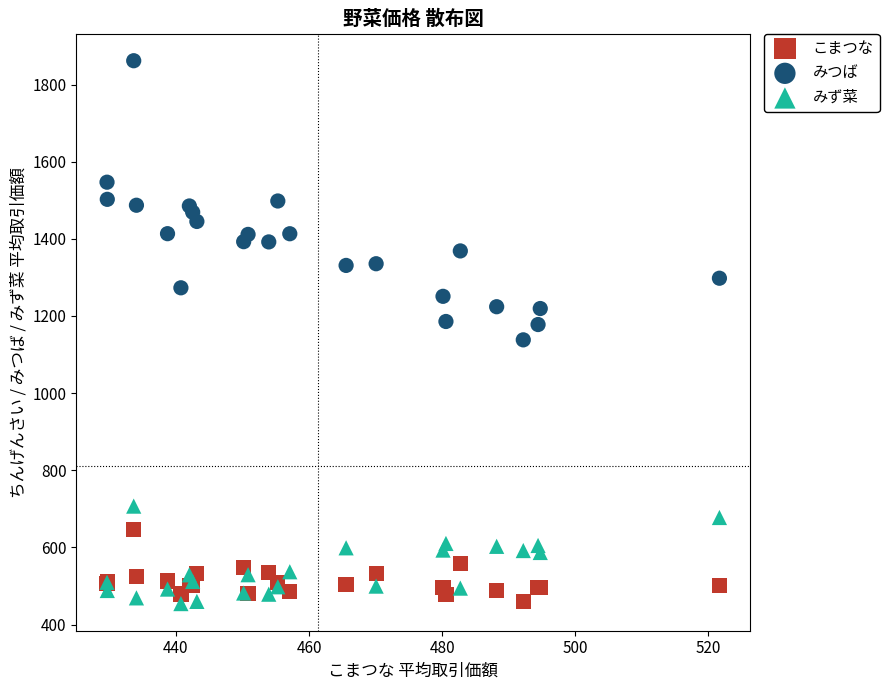

Which series has the widest spread of Y values?

みつば